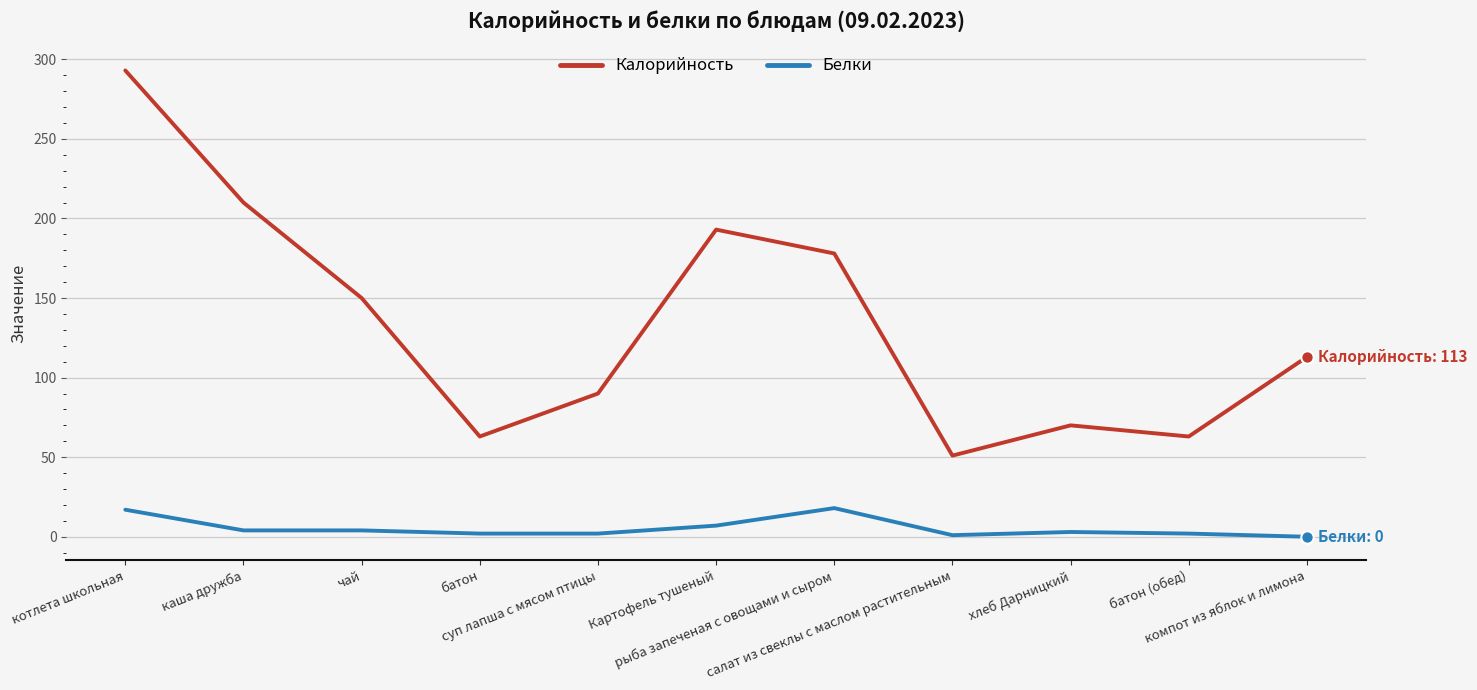

At which category is the sum across all series the highest?

котлета школьная